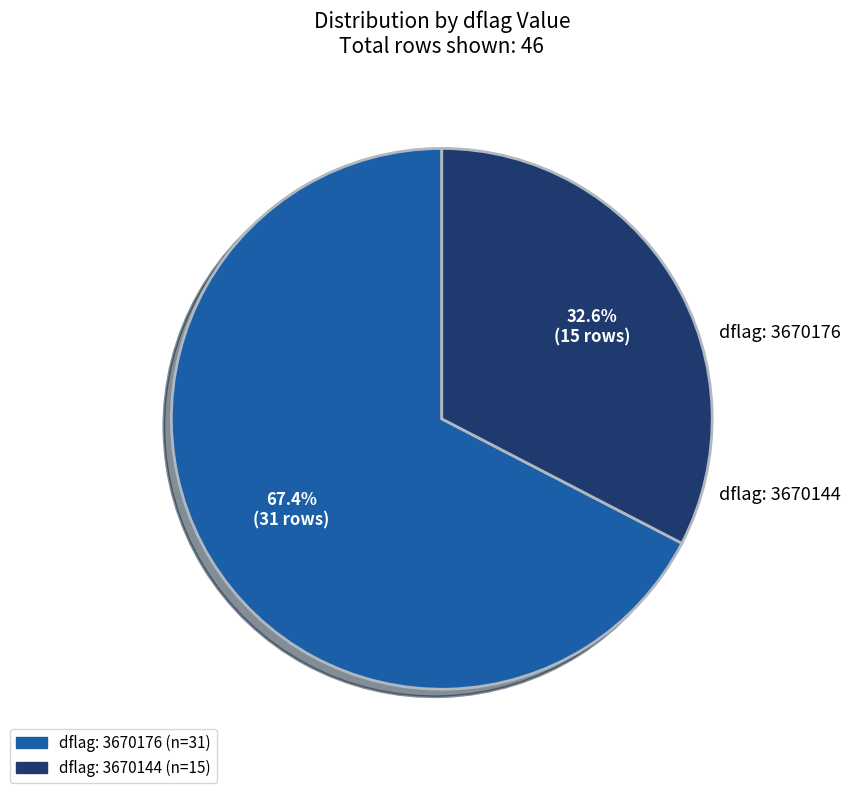

Is there any slice that represents more than half of the pie?

Yes